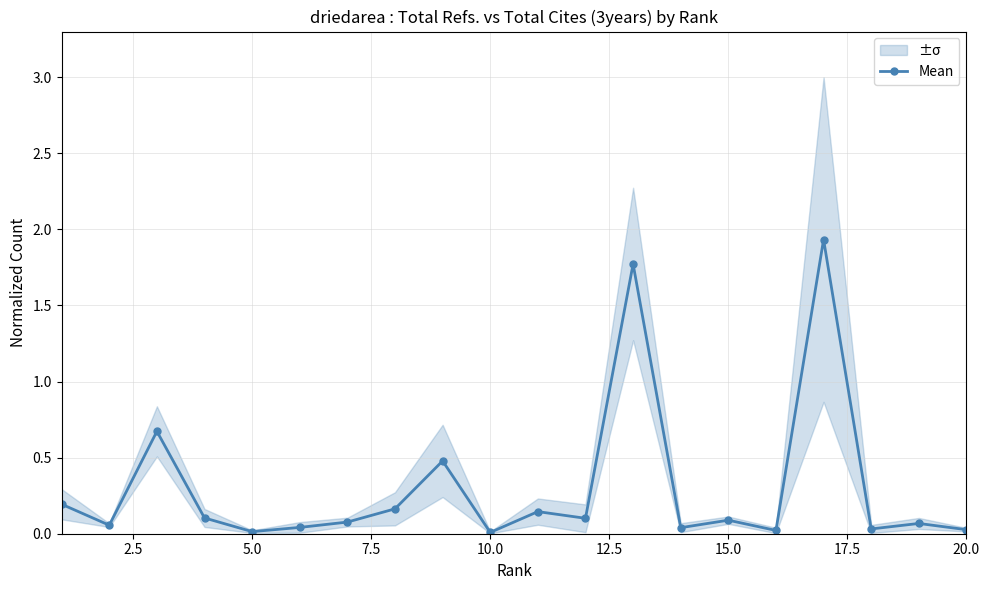

What is the difference between the second highest and minimum values?

1.8